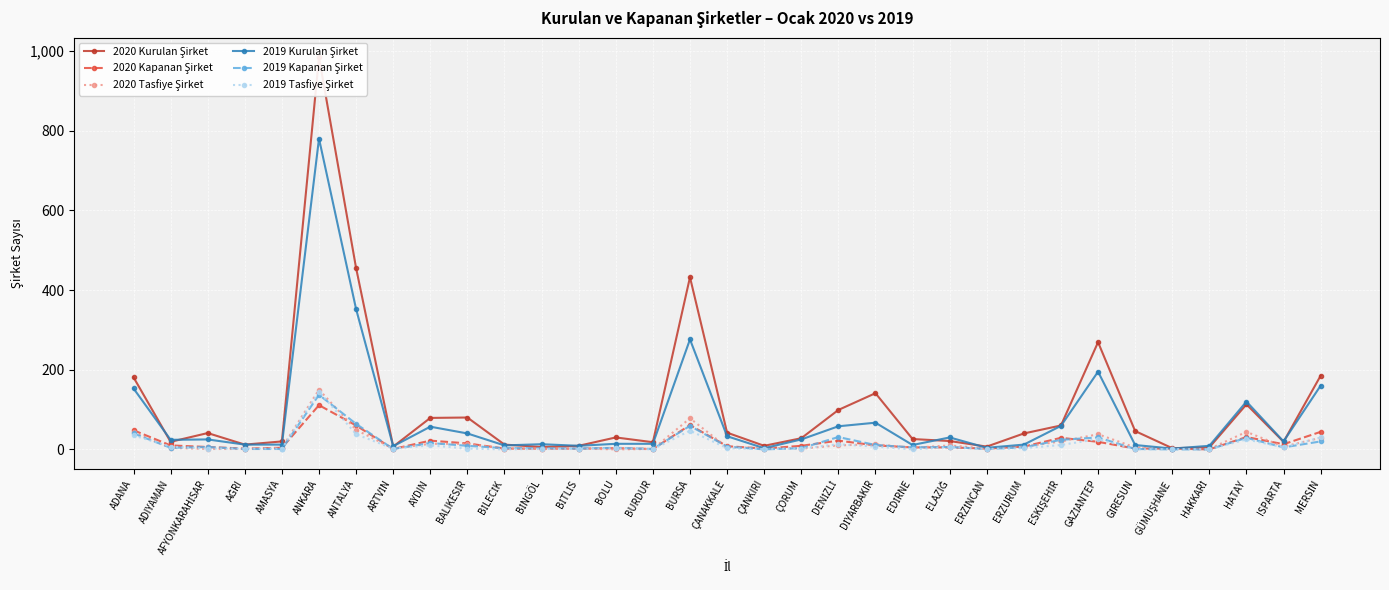

The 2019 Tasfiye Şirket series shows 7 at ADIYAMAN. True or false?

True